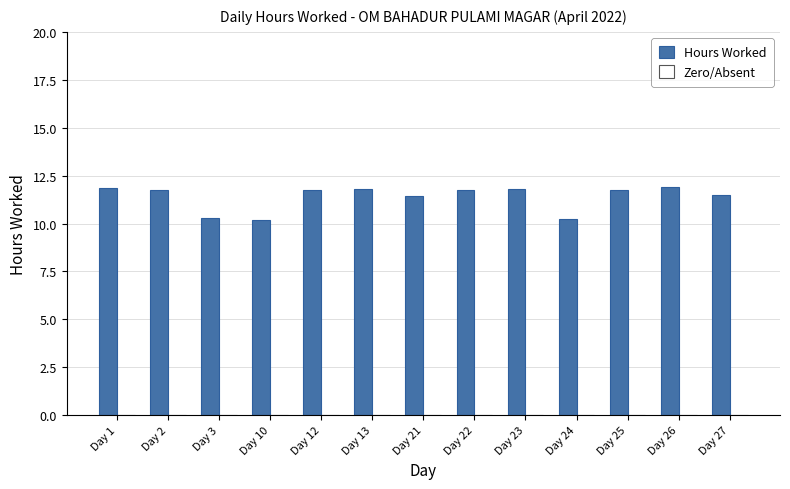

Where does the data first go above 11?

Day 1